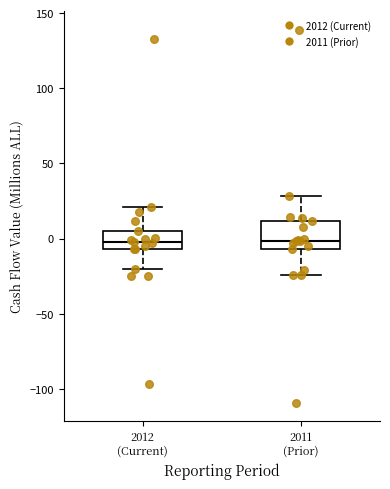

Where is the upper edge of the box for 2012 (Current) on the y-axis? The values are not printed on the chart, so give them approximately, as read against the axis.

5